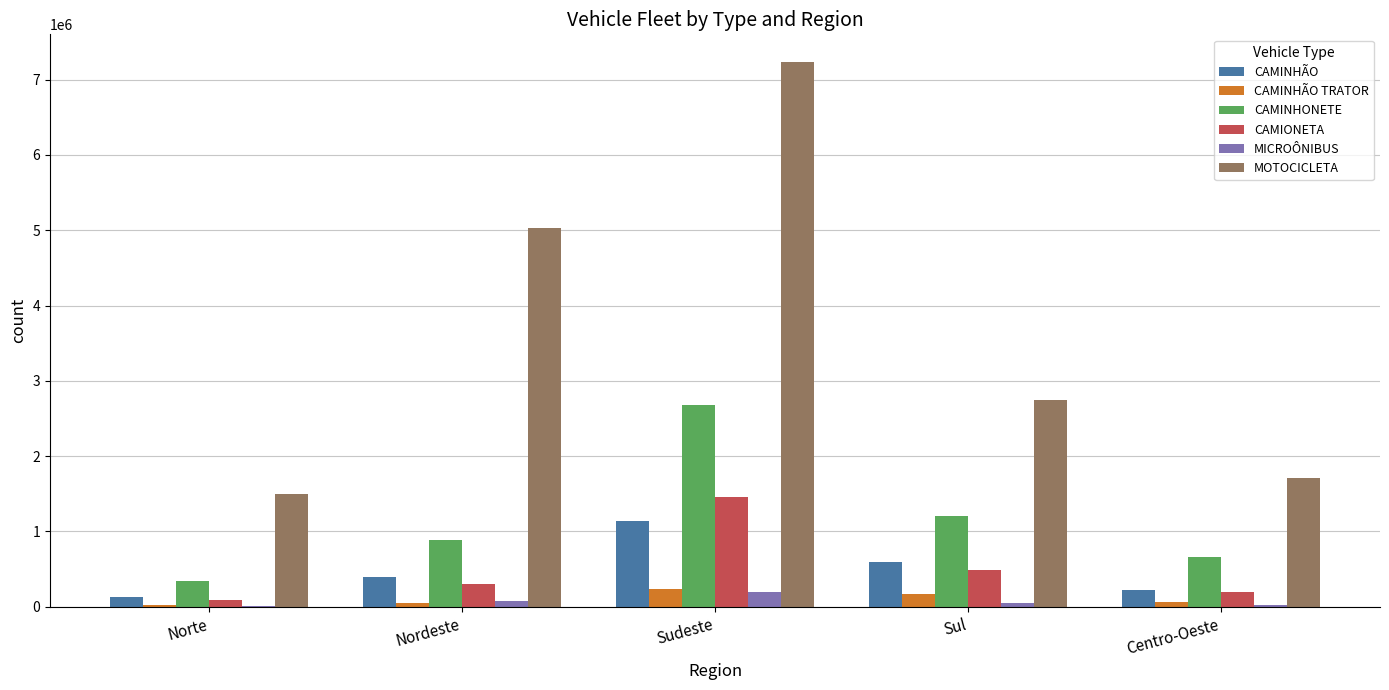

What is the greatest value displayed?

7239353